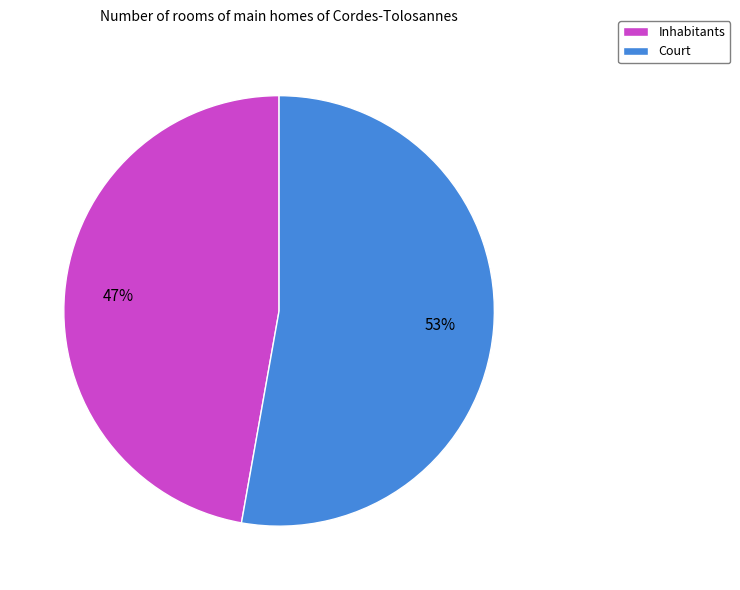

How many segments does this pie chart have?

2